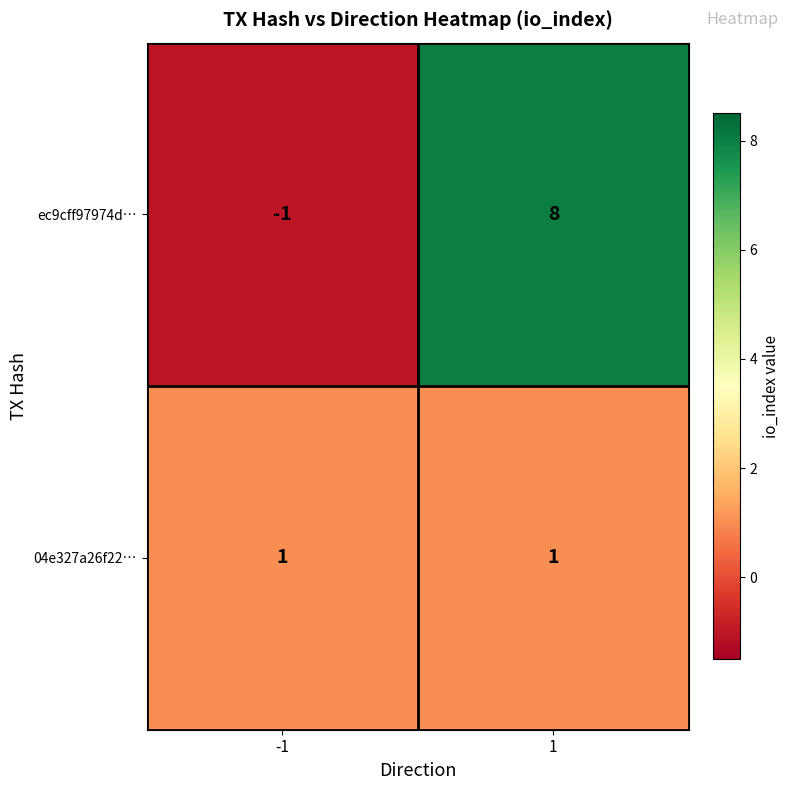

What is the maximum value shown in the chart?

8